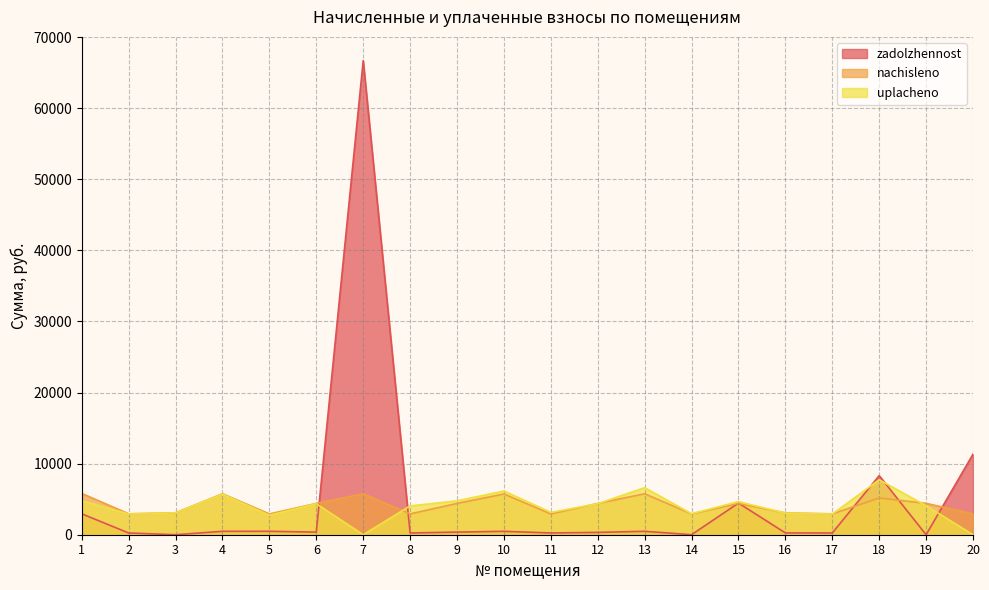

What are all the series names shown in the legend?

zadolzhennost, nachisleno, uplacheno